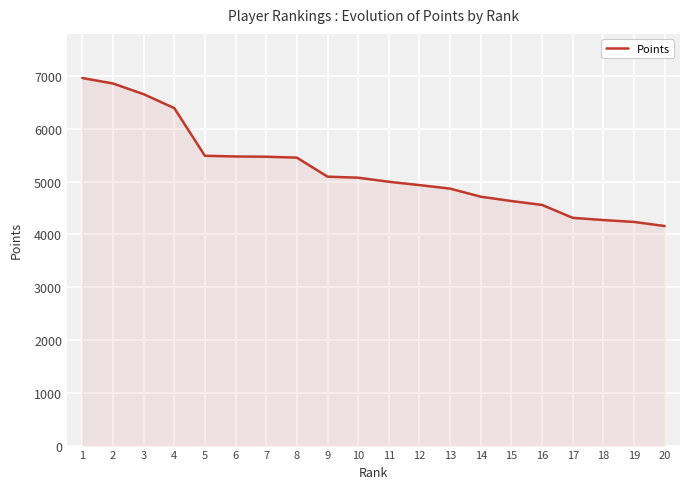

The value at 16 is 8162. True or false?

False